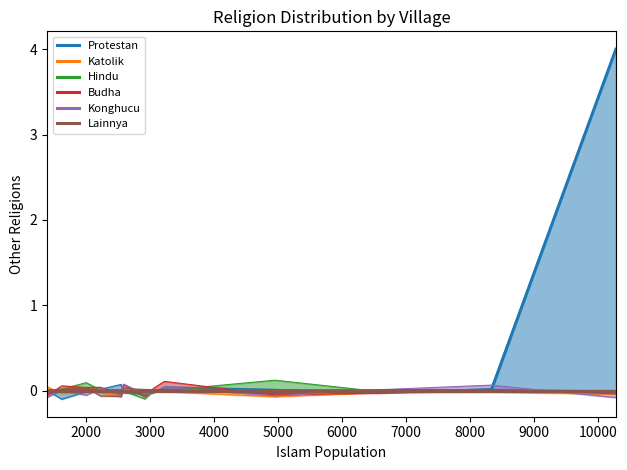

The Protestan series shows 1 at 11. True or false?

False